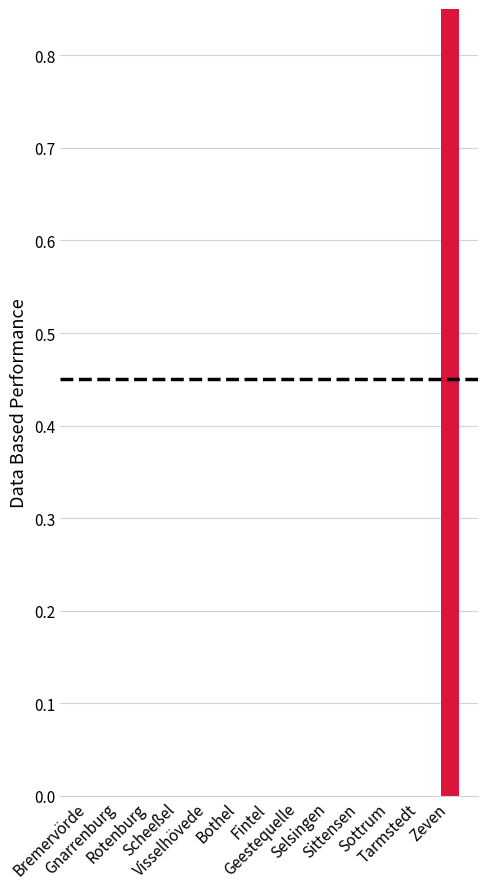

What is the label of the 13th bar from the left?

Zeven